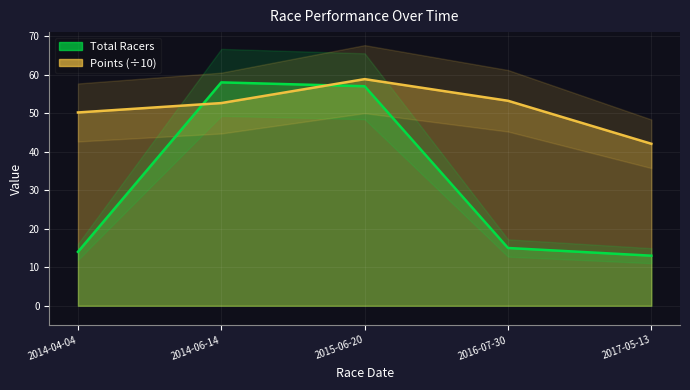

True or false: Points and Total Racers cross at least once.

True